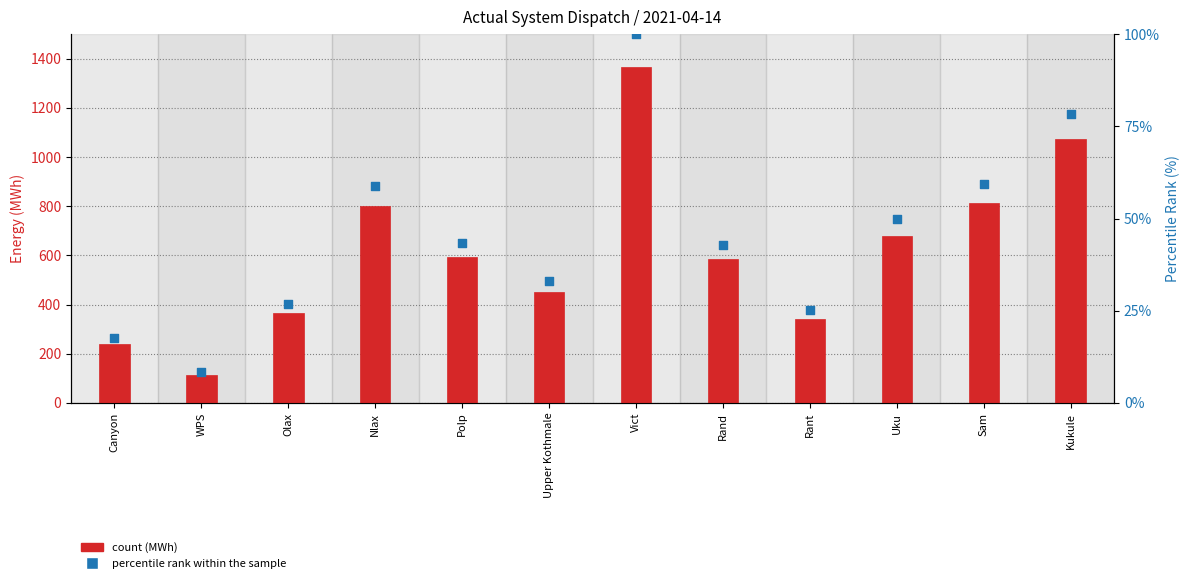

Is the value of percentile rank within sample at Rand greater than the value of count (MWh) at Kukule?

No